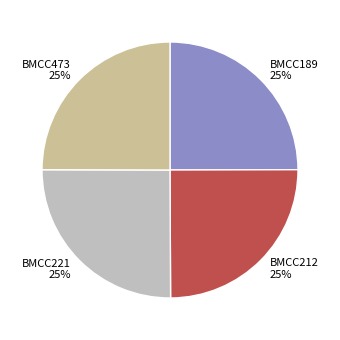

What percentage is the BMCC221 slice, to the nearest percent?

25%